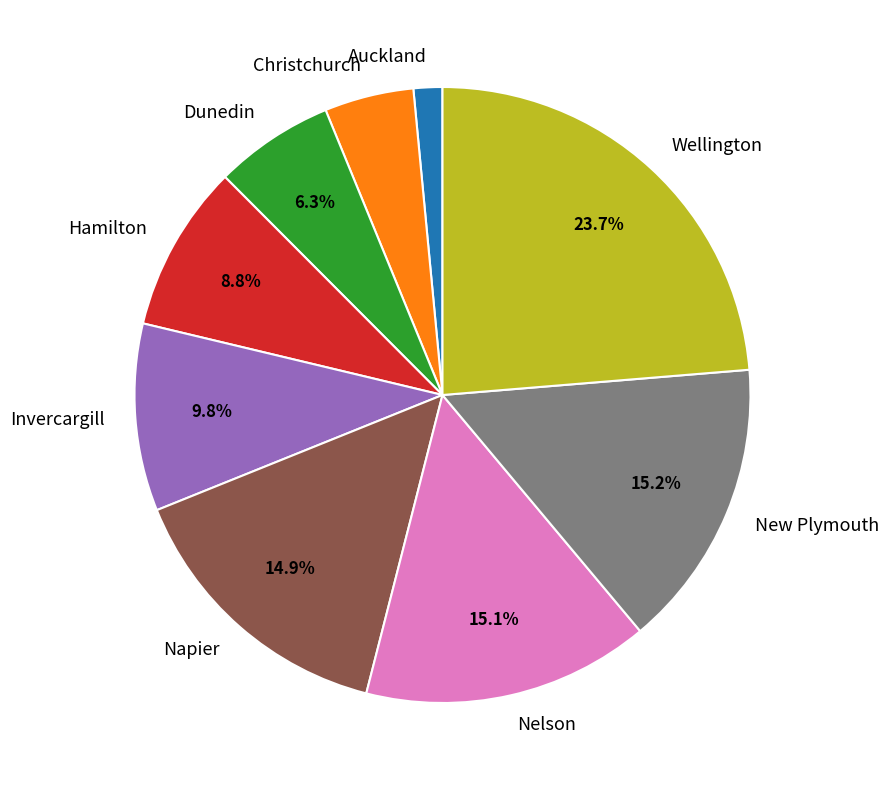

Is there a majority slice in this chart?

No